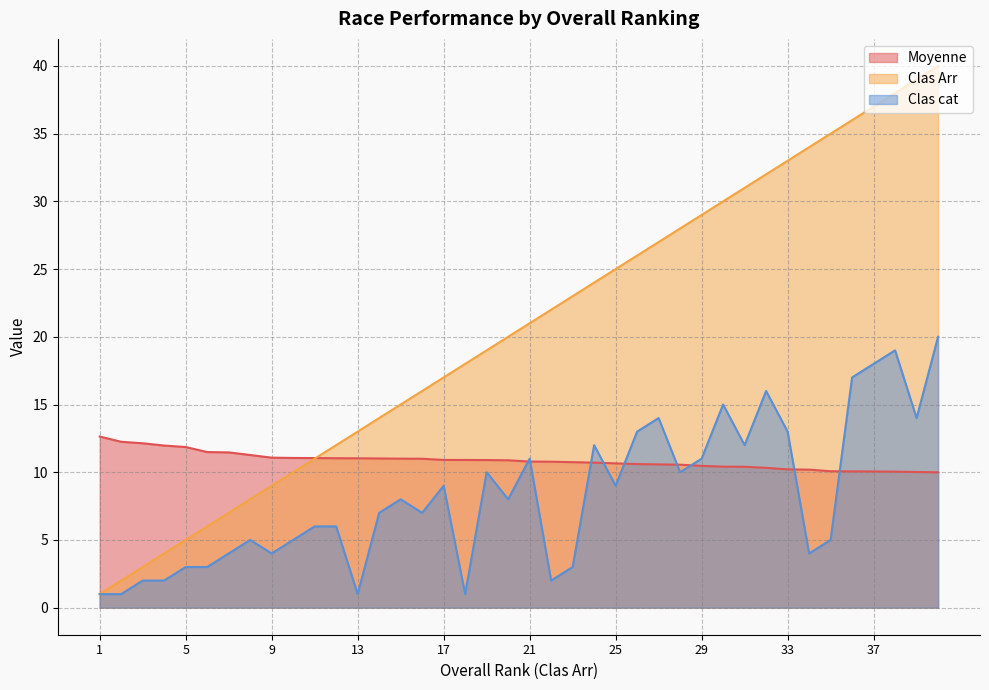

True or false: Clas cat and Clas Arr intersect in this chart.

False